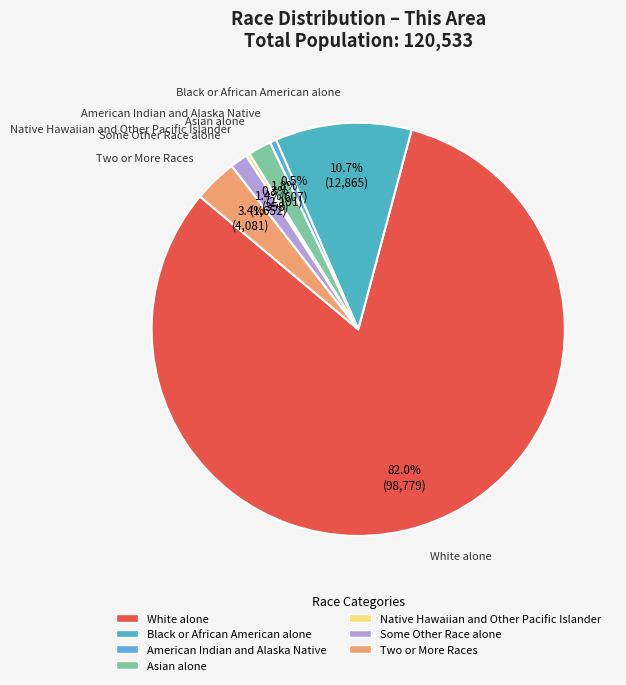

To the nearest percent, what portion does Two or More Races represent?

3%